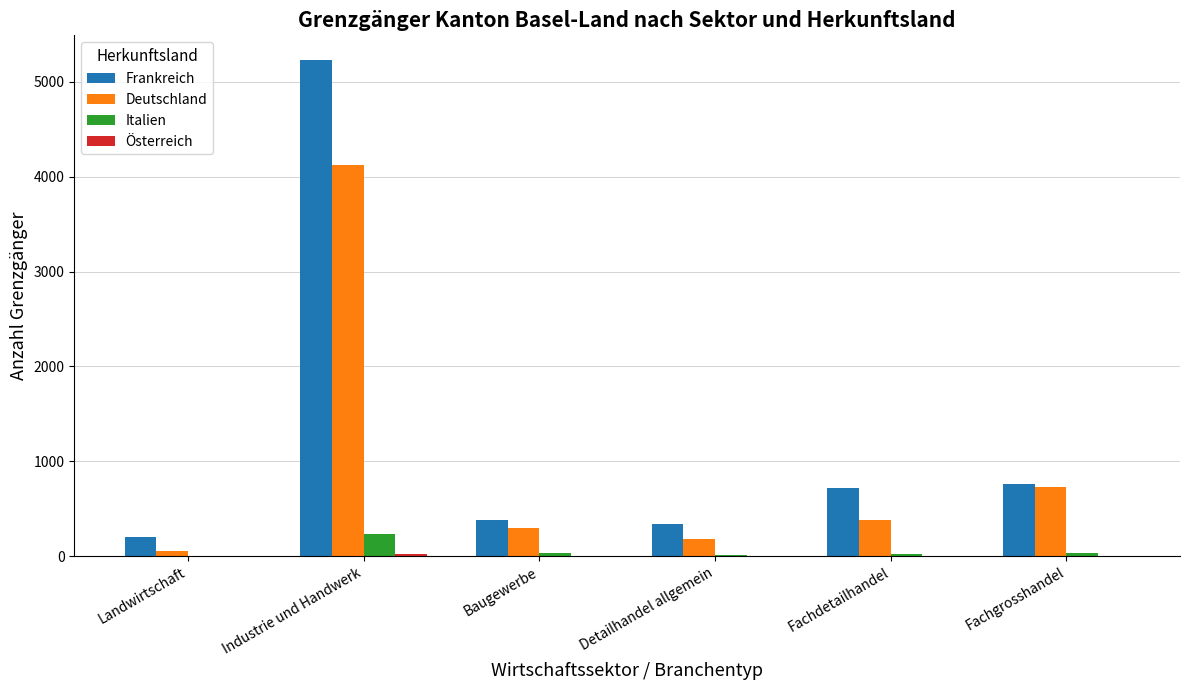

Count the number of categories in the chart.

6